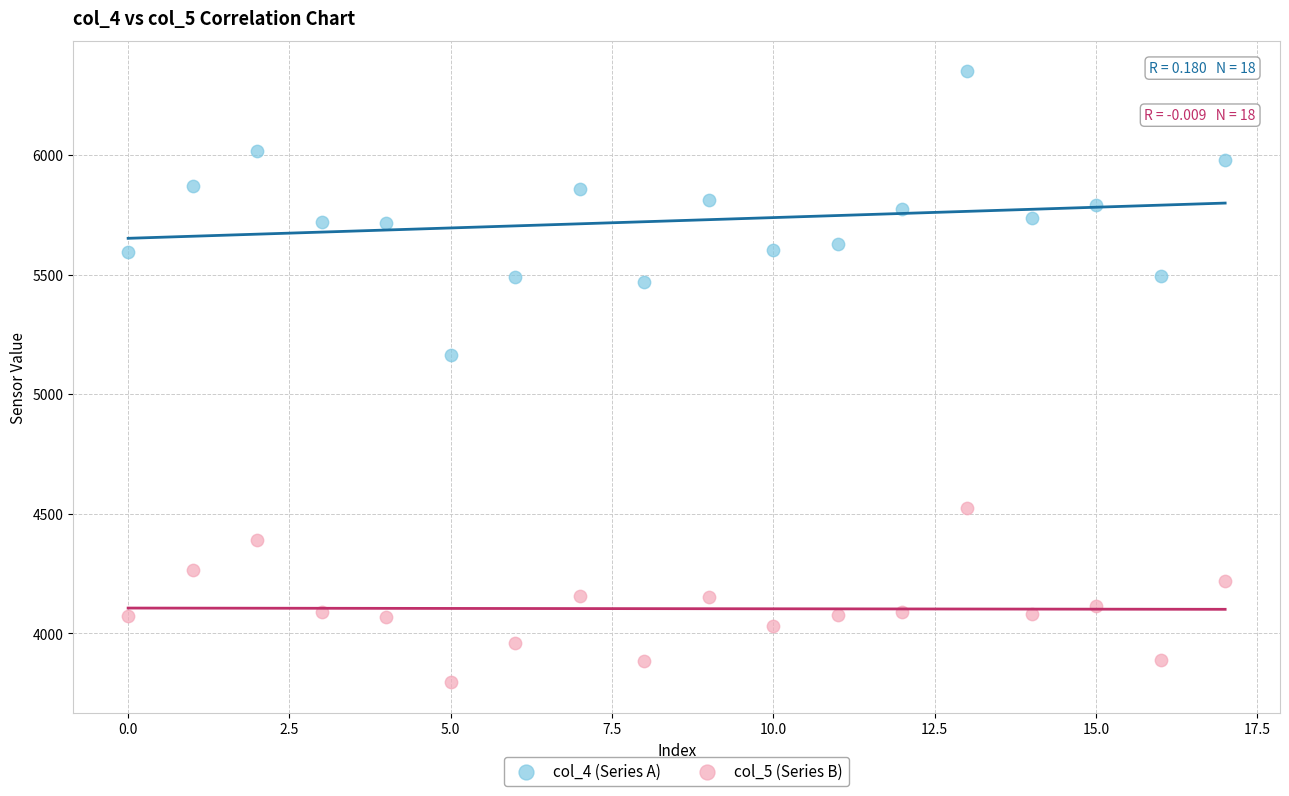

What are all the series names shown in the legend?

col_4 (Series A), col_5 (Series B)